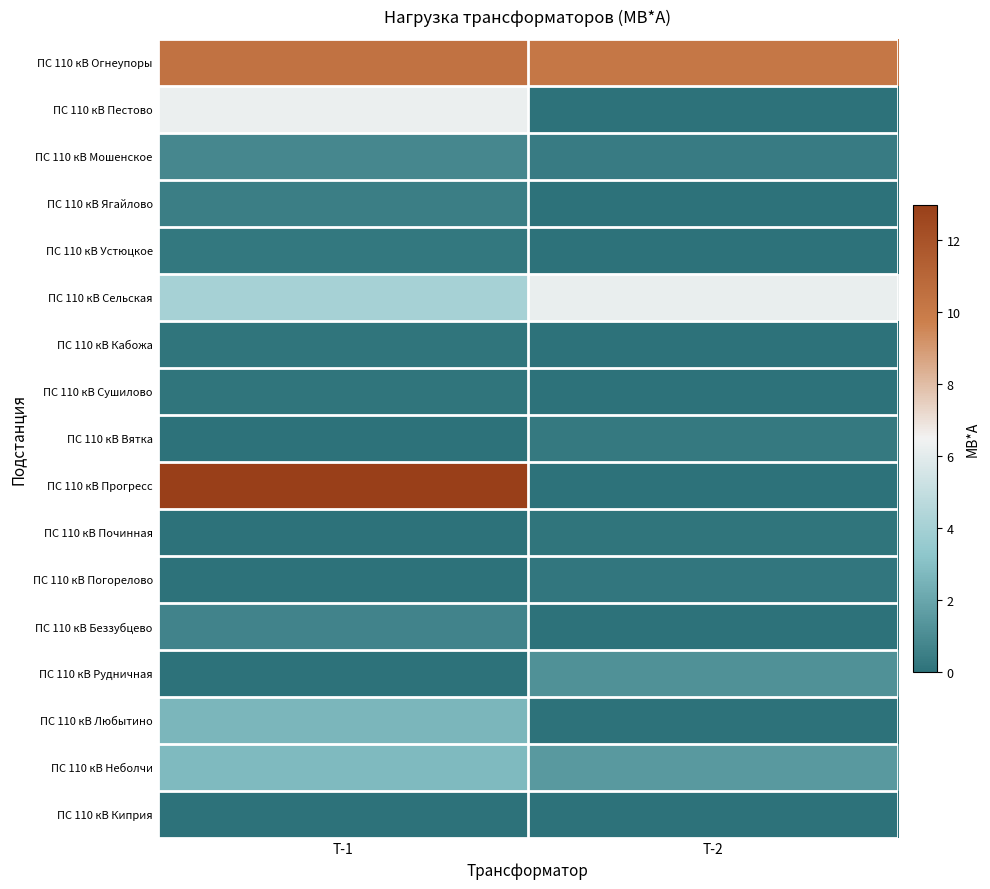

What is the greatest value displayed?

13.0